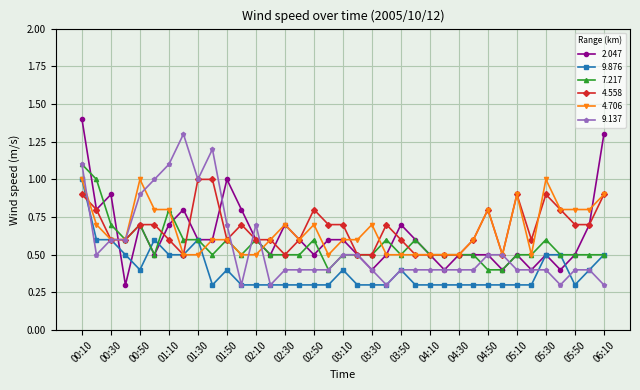

What is the value of the 9.876 point at the 29th from the left?

0.3